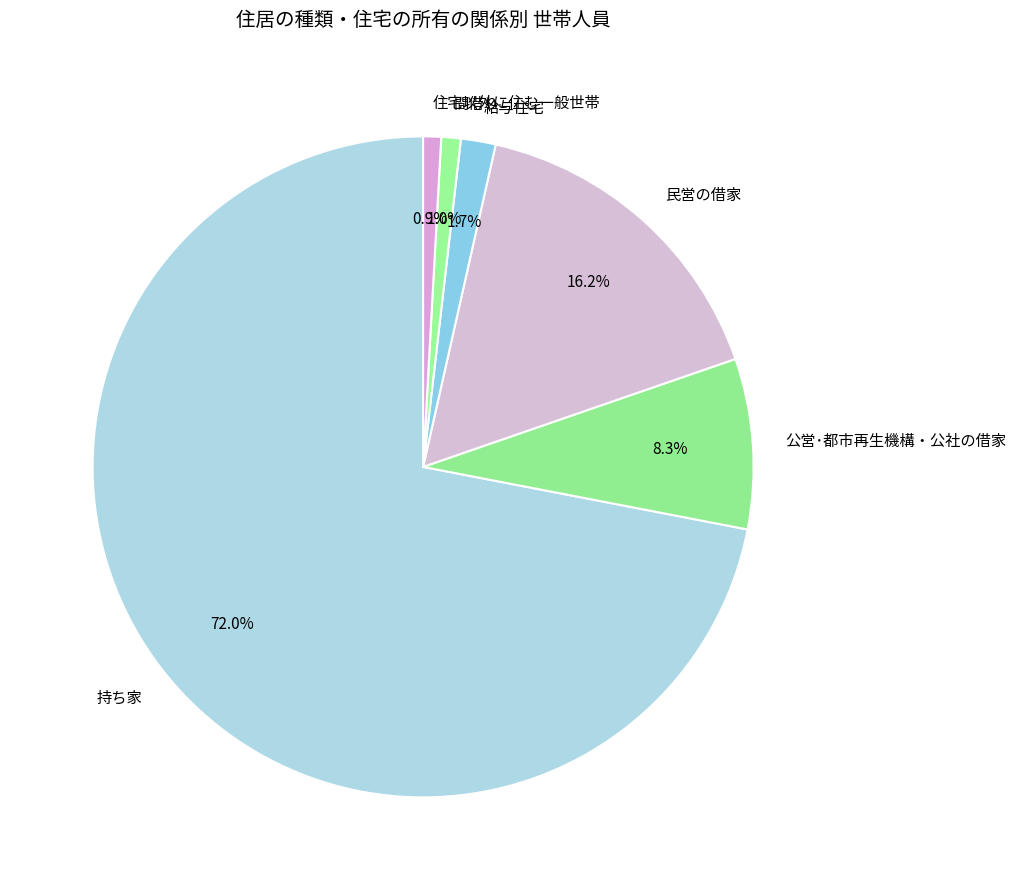

How many slices are in this pie chart?

6